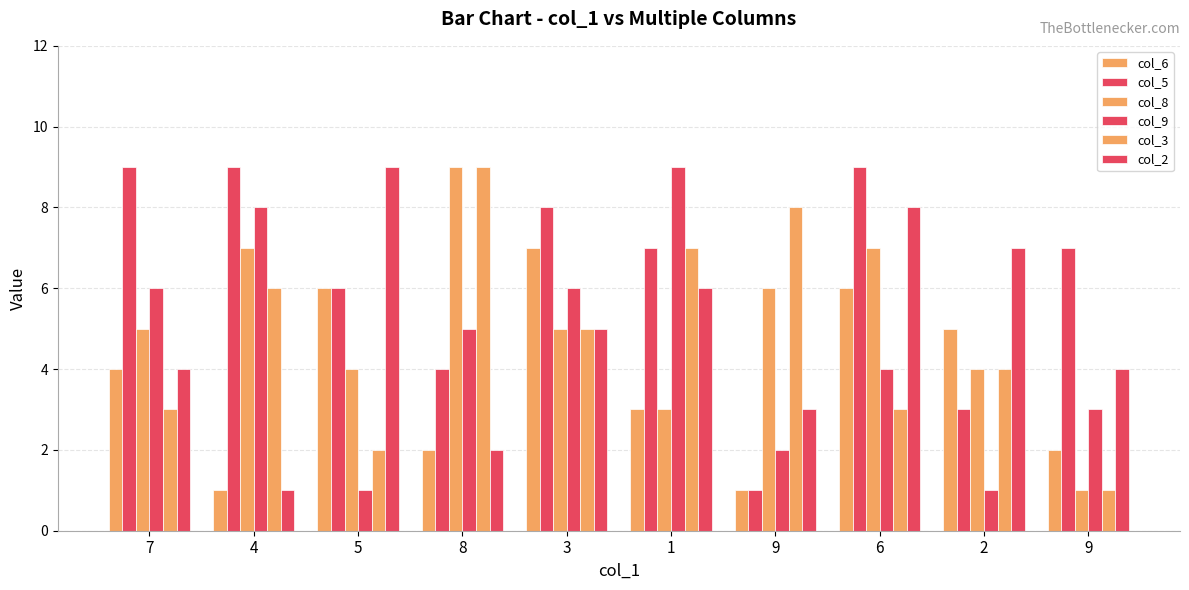

How many bars are there in total?

60